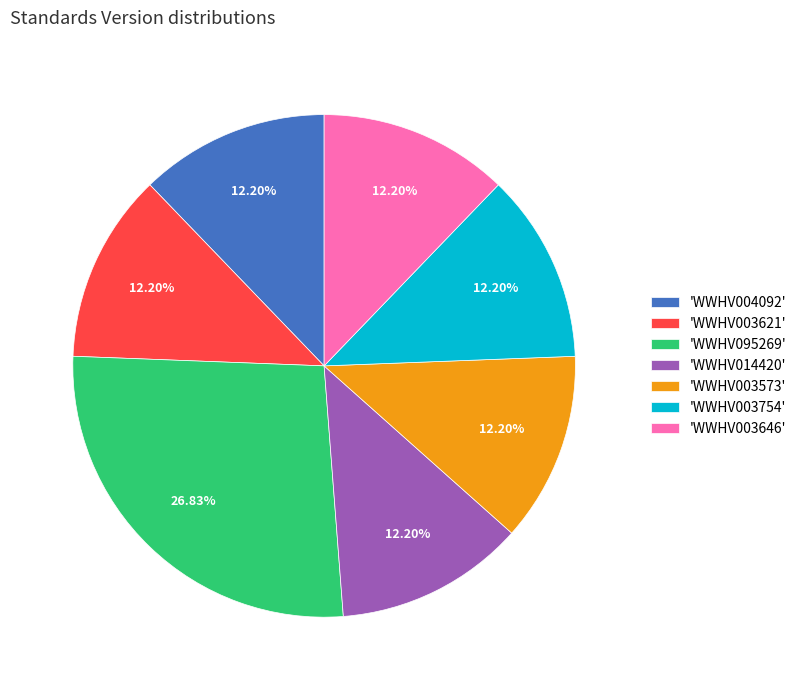

Approximately how many times larger is the value at 'WWHV014420' compared to 'WWHV003621'?

1.0